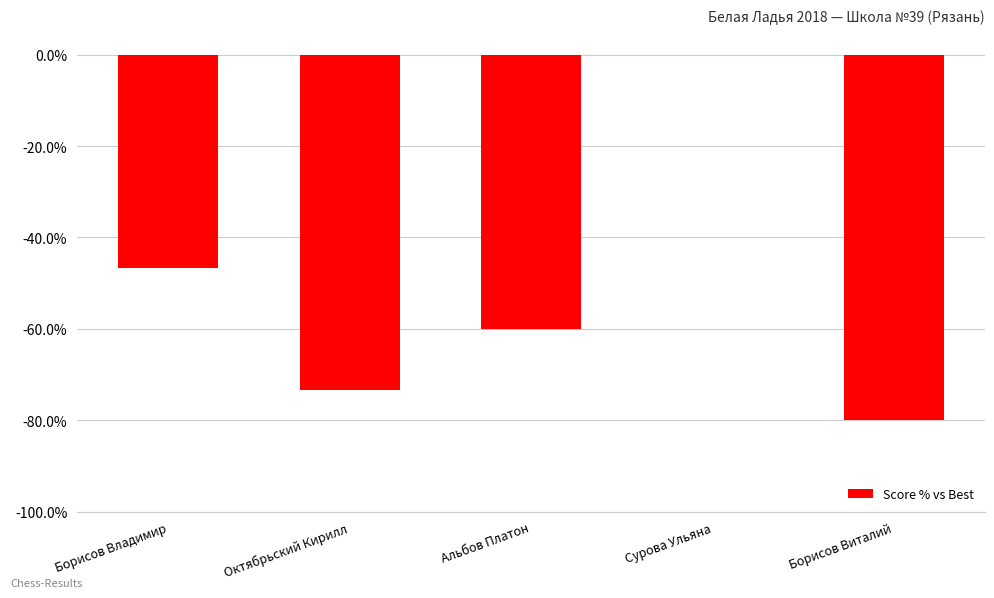

What is the difference between the values at Борисов Виталий and Октябрьский Кирилл?

6.7